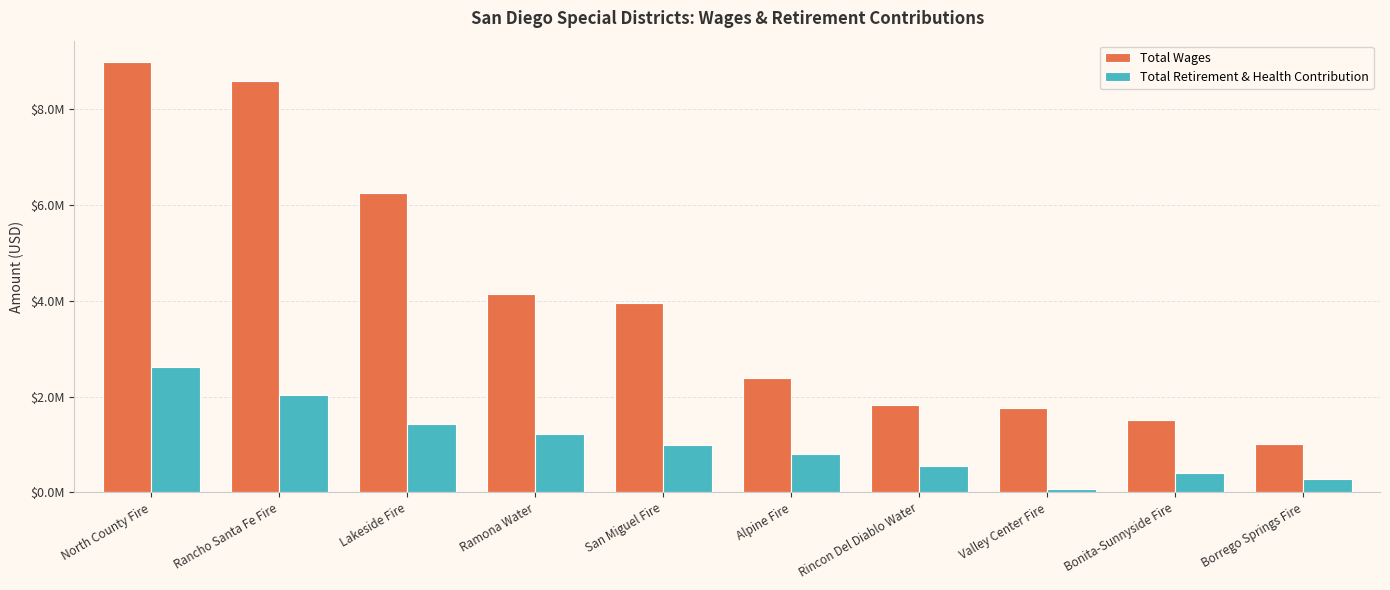

What are all the series names shown in the legend?

Total Wages, Total Retirement & Health Contribution